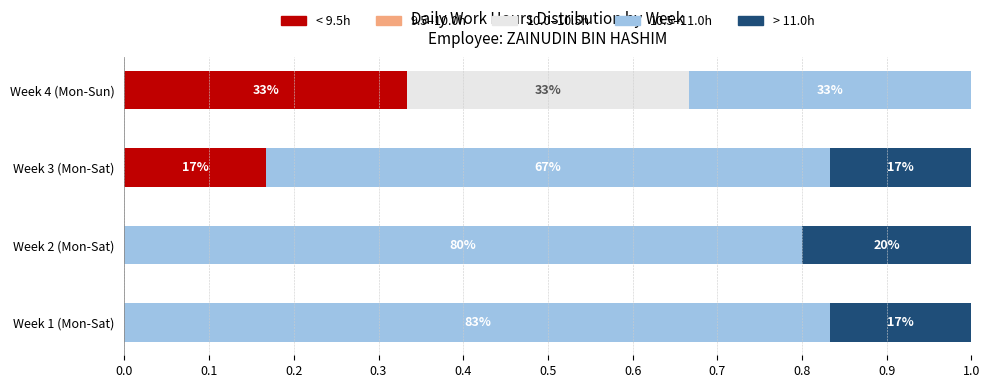

What are all the series names shown in the legend?

< 9.5h, 9.5–10.0h, 10.0–10.5h, 10.5–11.0h, > 11.0h